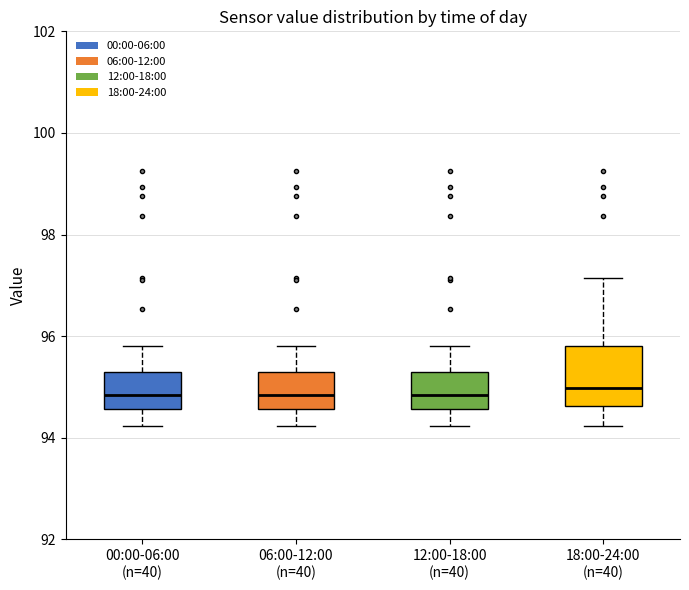

Which box is the tallest, from its lower edge to its upper edge?

18:00-24:00 (n=40)